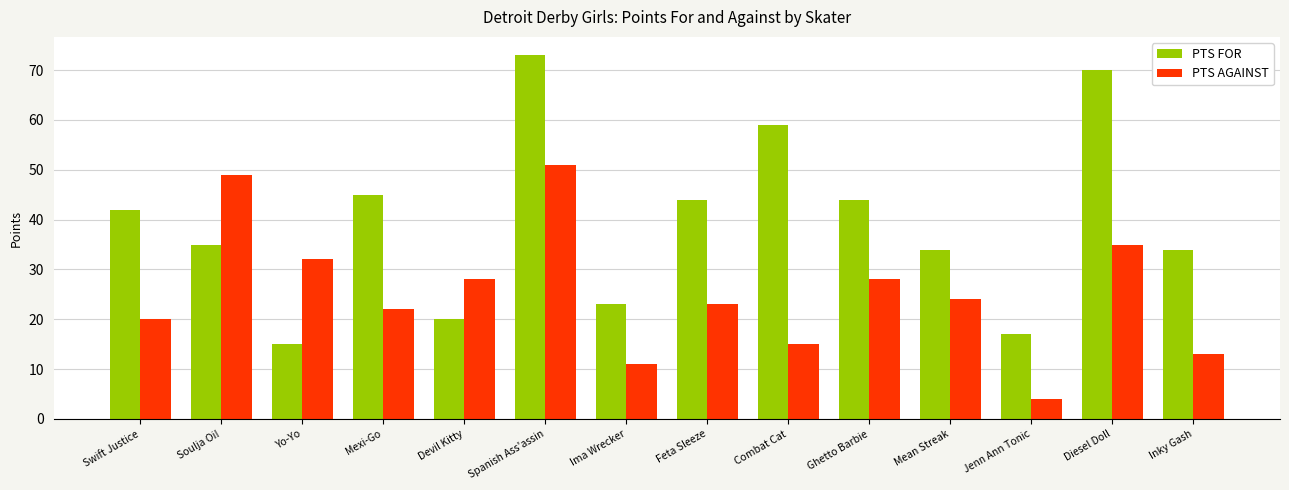

Rank the series by their maximum value, from highest to lowest.

PTS FOR, PTS AGAINST